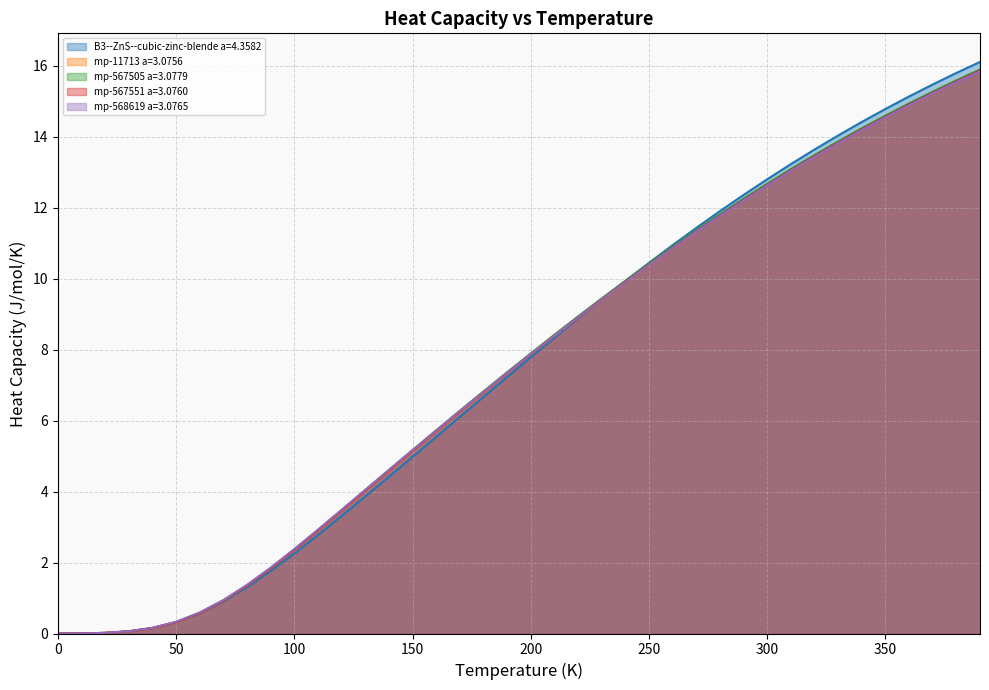

What are all the series names shown in the legend?

B3--ZnS--cubic-zinc-blende a=4.3582, mp-11713 a=3.0756, mp-567505 a=3.0779, mp-567551 a=3.0760, mp-568619 a=3.0765